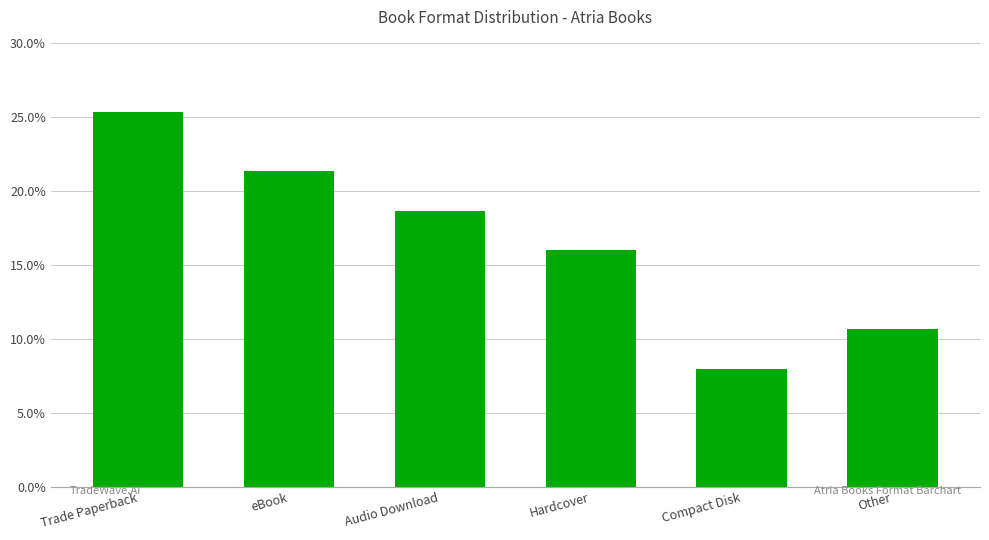

What is the label of the 4th bar from the right?

Audio Download